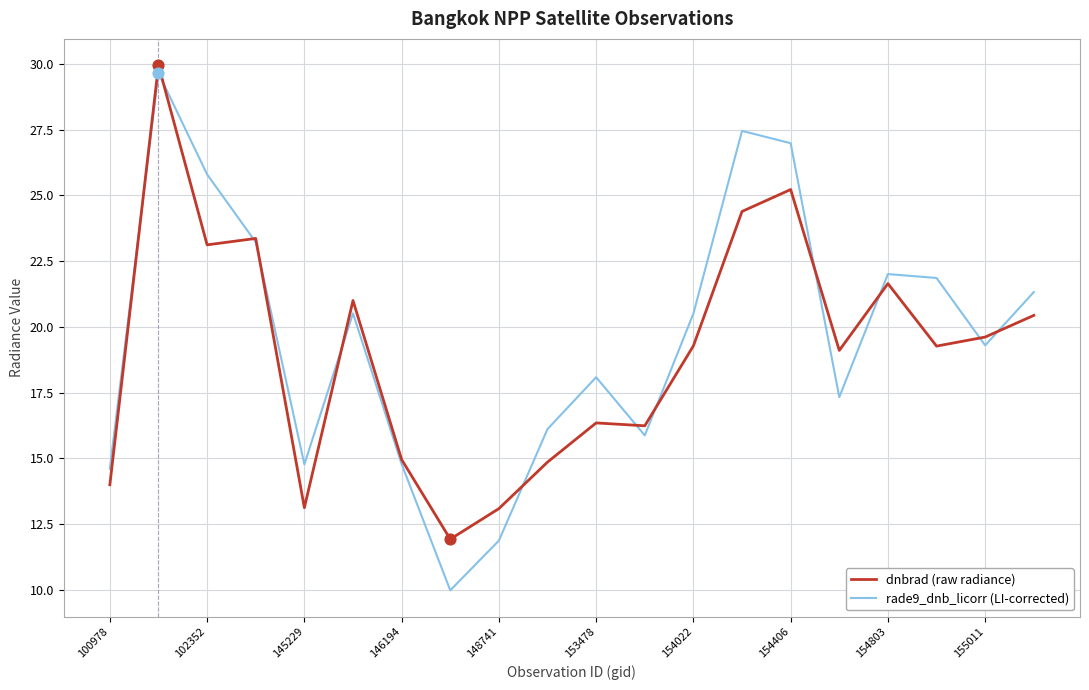

At how many categories does at least one series exceed 23?

5